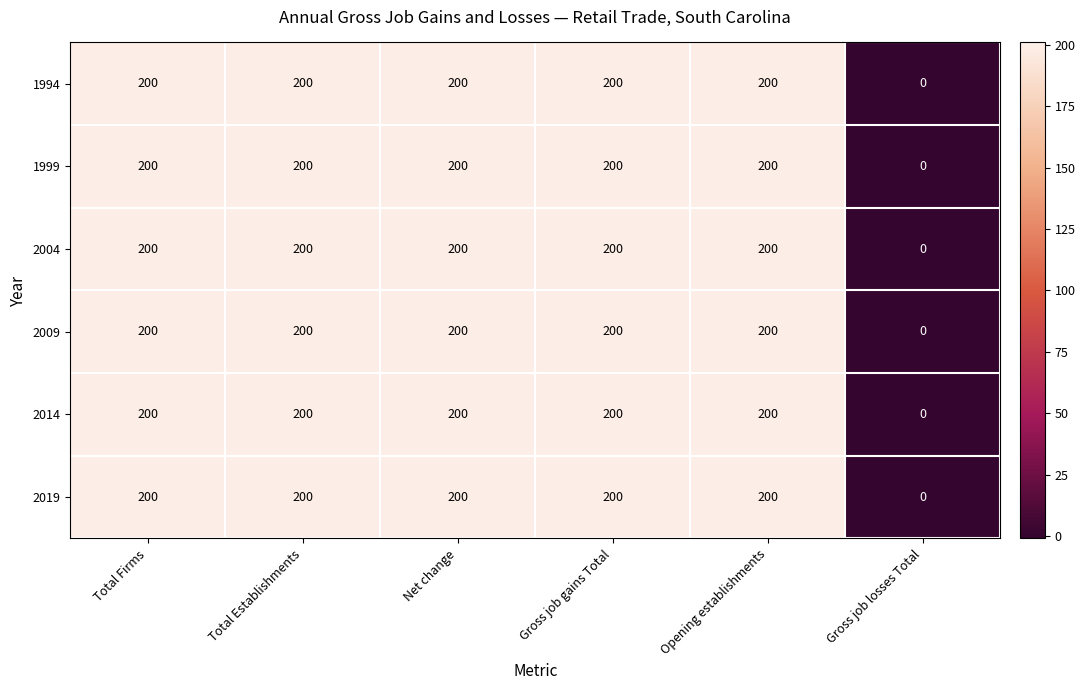

The 2004 series shows 104 at Gross job losses Total. True or false?

False